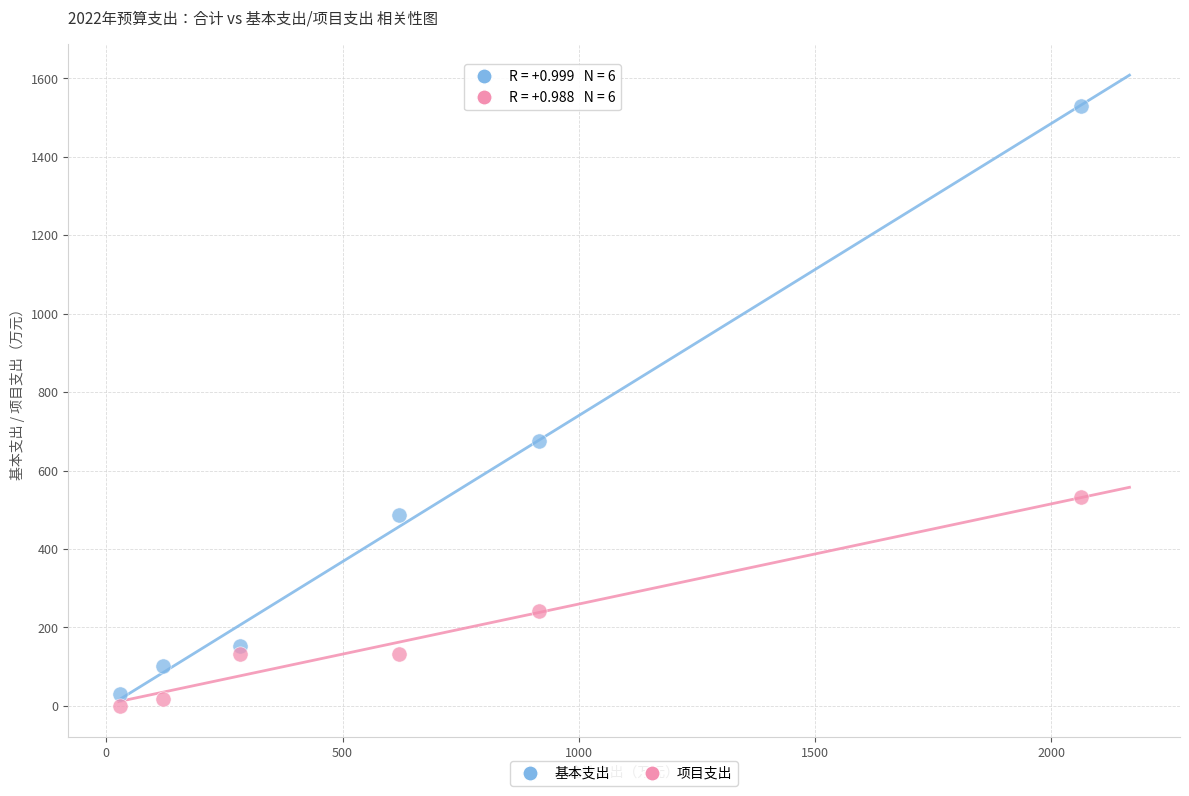

Which series contains the highest Y value?

基本支出